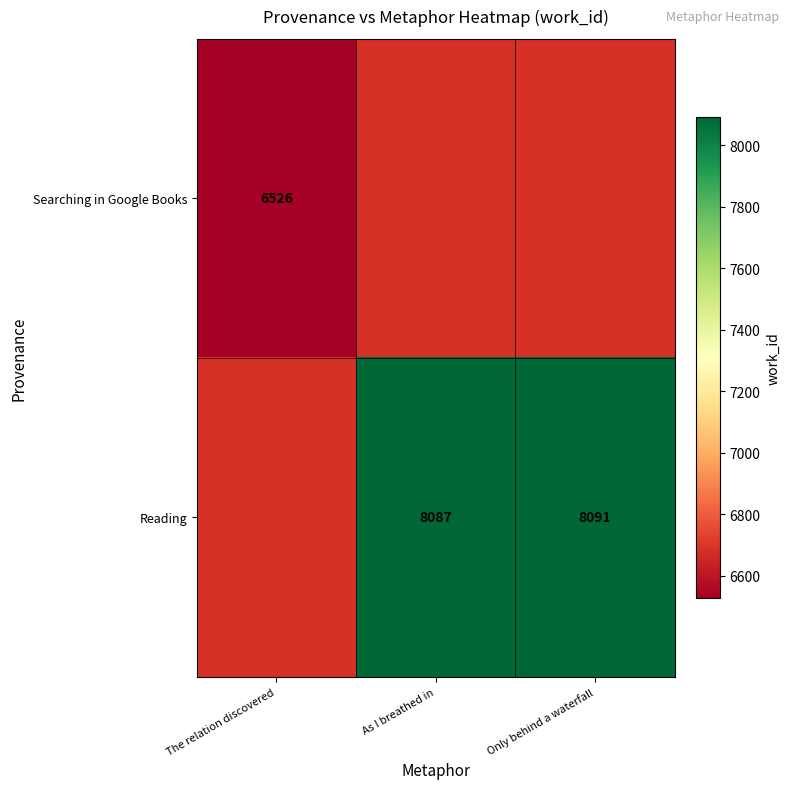

How many data points does each series have?

3